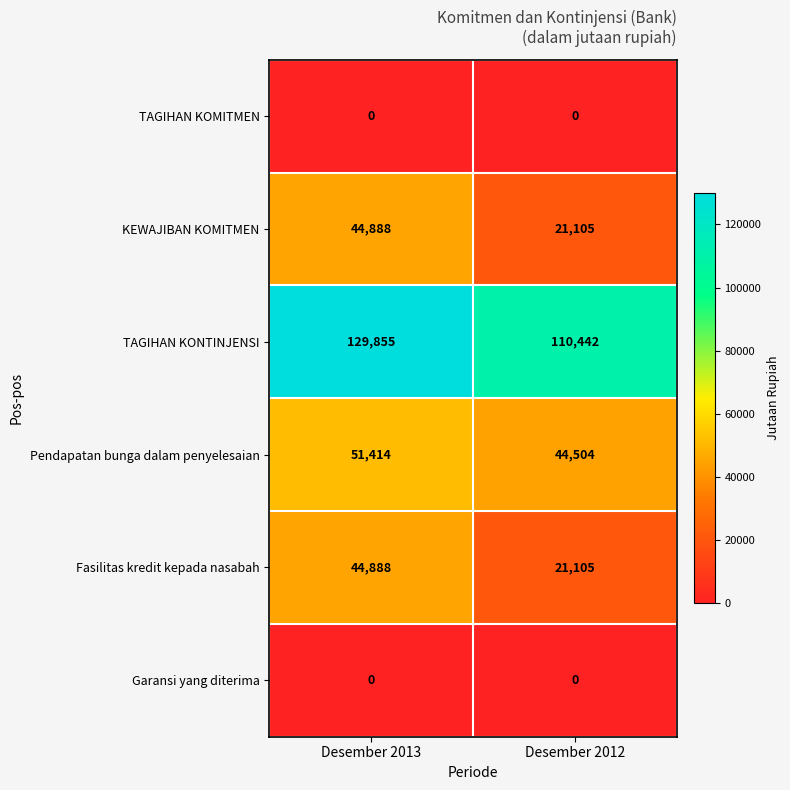

What is the spread (max minus min) of values at Desember 2013?

129855